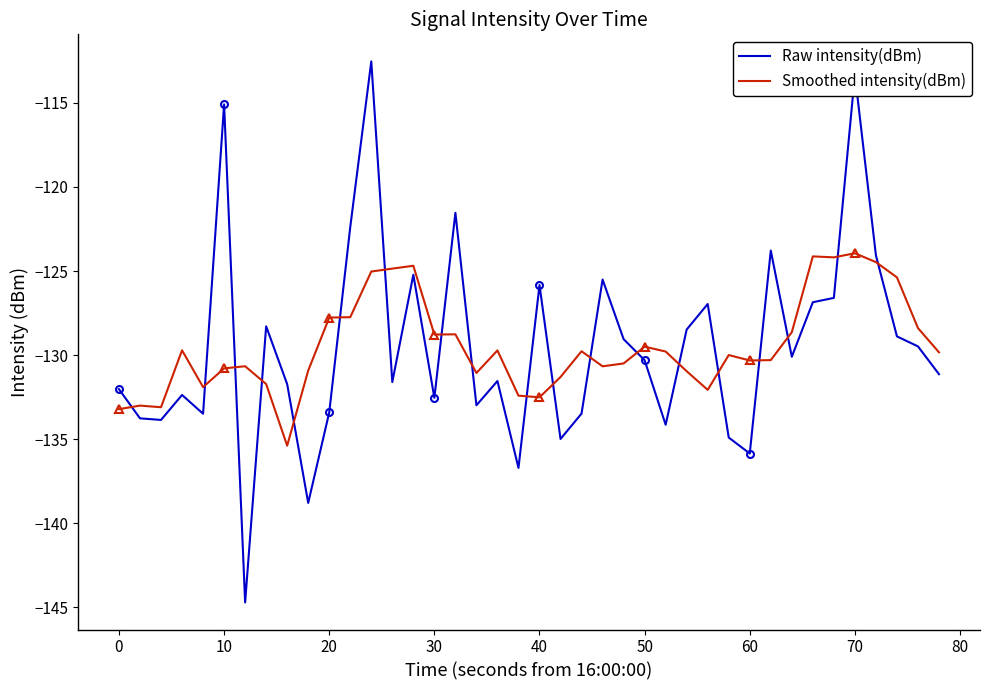

The value of Raw intensity(dBm) at 40 is -225.3. True or false?

False